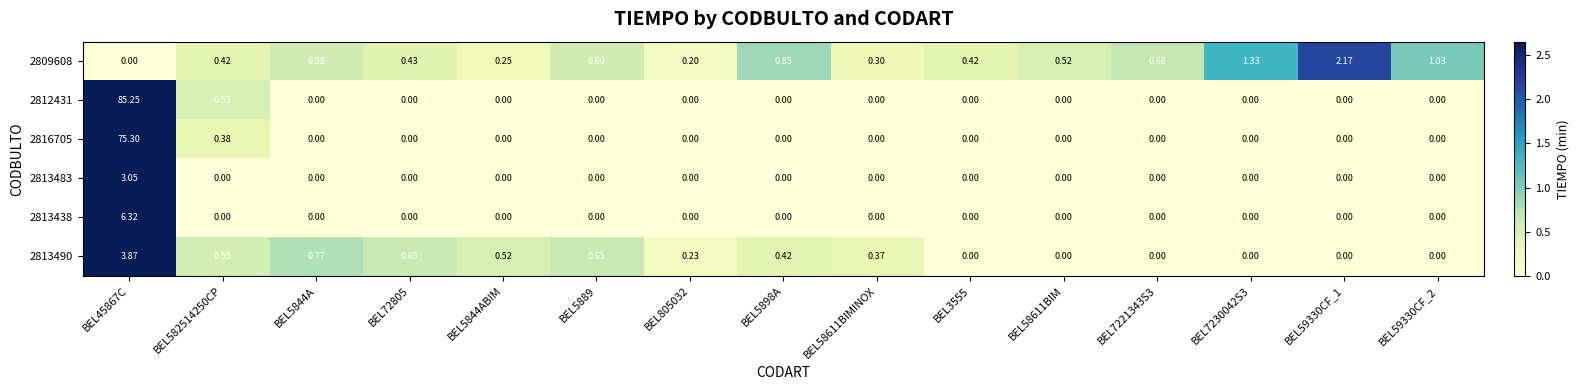

Is the value of 2809608 at BEL5898A greater than the value of 2813490 at BEL5898A?

Yes